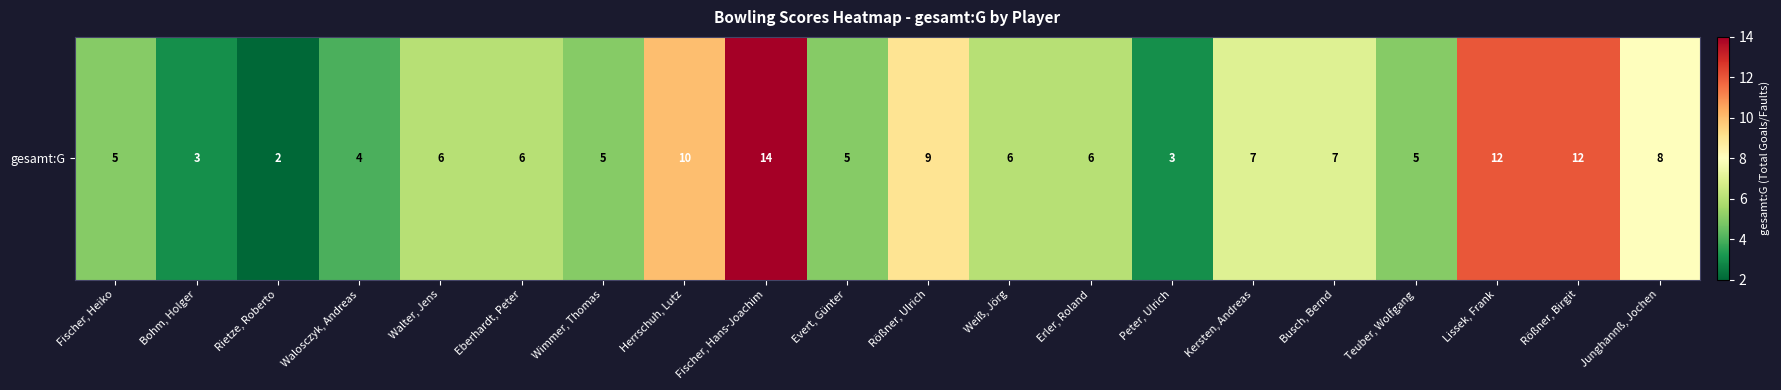

Rank the categories by value from highest to lowest.

Fischer, Hans-Joachim, Lissek, Frank, Rößner, Birgit, Herrschuh, Lutz, Rößner, Ulrich, Junghannß, Jochen, Kersten, Andreas, Busch, Bernd, Walter, Jens, Eberhardt, Peter, Weiß, Jörg, Erler, Roland, Fischer, Heiko, Wimmer, Thomas, Evert, Günter, Teuber, Wolfgang, Walosczyk, Andreas, Bohm, Holger, Peter, Ulrich, Rietze, Roberto